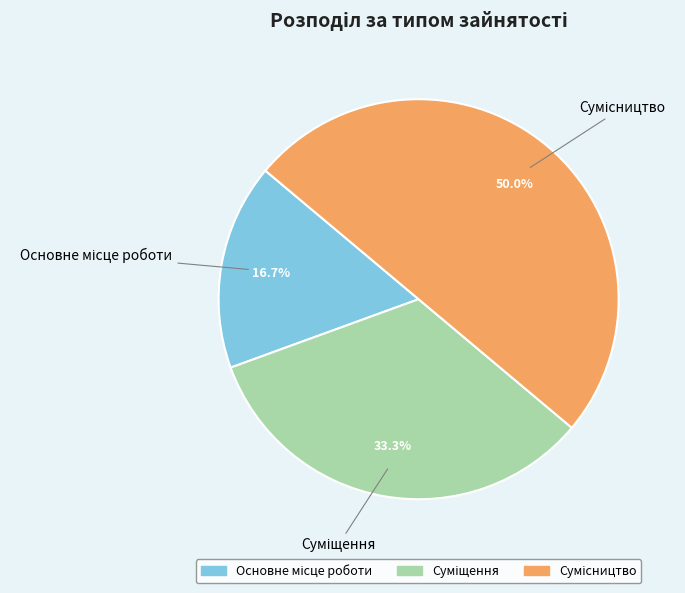

To the nearest percent, what percentage of the pie is Основне місце роботи?

17%